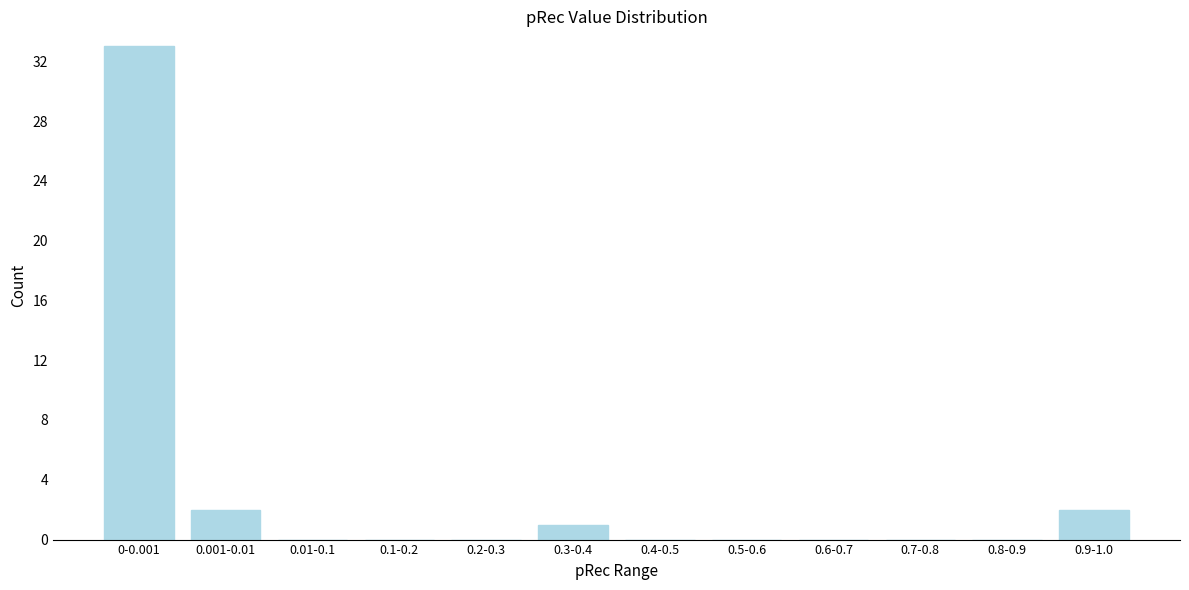

Reading left to right, transcribe all the data shown in this chart.

0-0.001=33	0.001-0.01=2	0.01-0.1=0	0.1-0.2=0	0.2-0.3=0	0.3-0.4=1	0.4-0.5=0	0.5-0.6=0	0.6-0.7=0	0.7-0.8=0	0.8-0.9=0	0.9-1.0=2